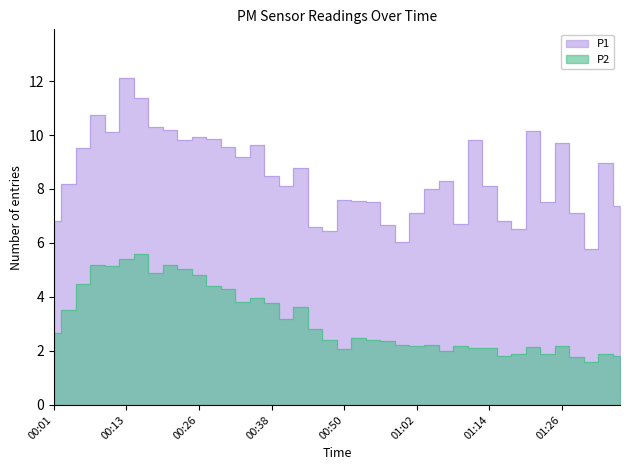

Is the value of P2 at 01:17 greater than the value of P1 at 00:43?

No